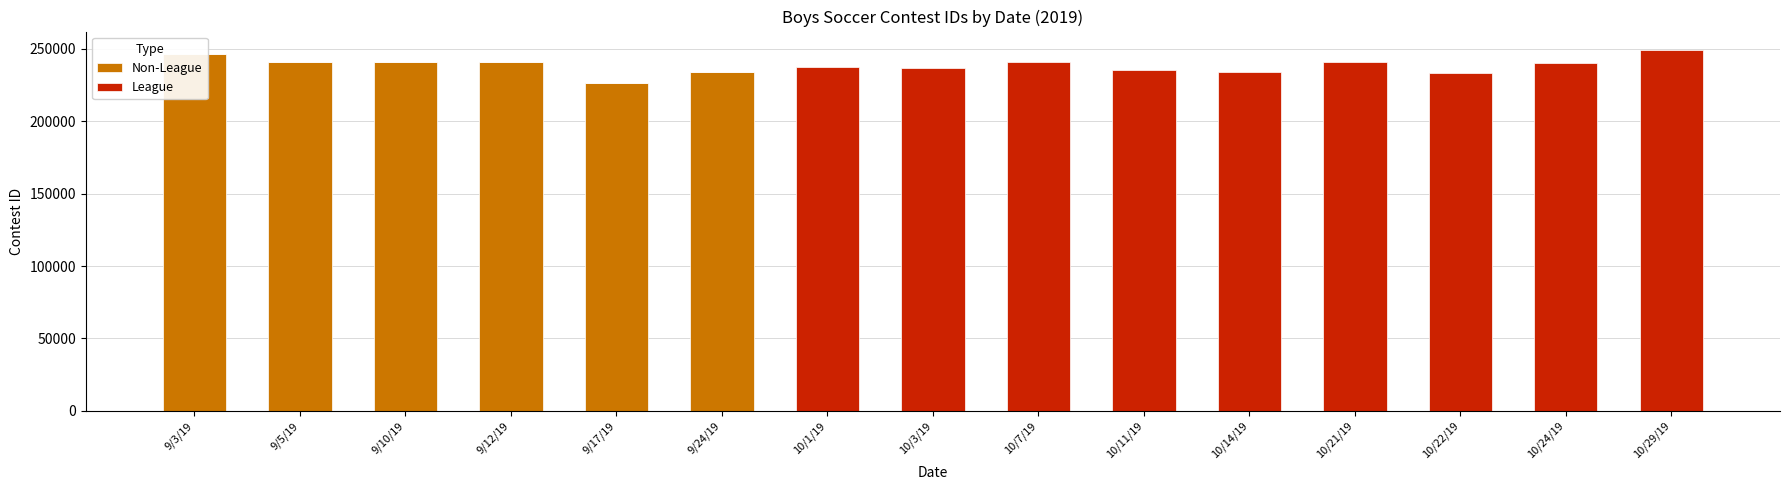

What is the difference between the second highest and minimum values in the Non-League series?

240850